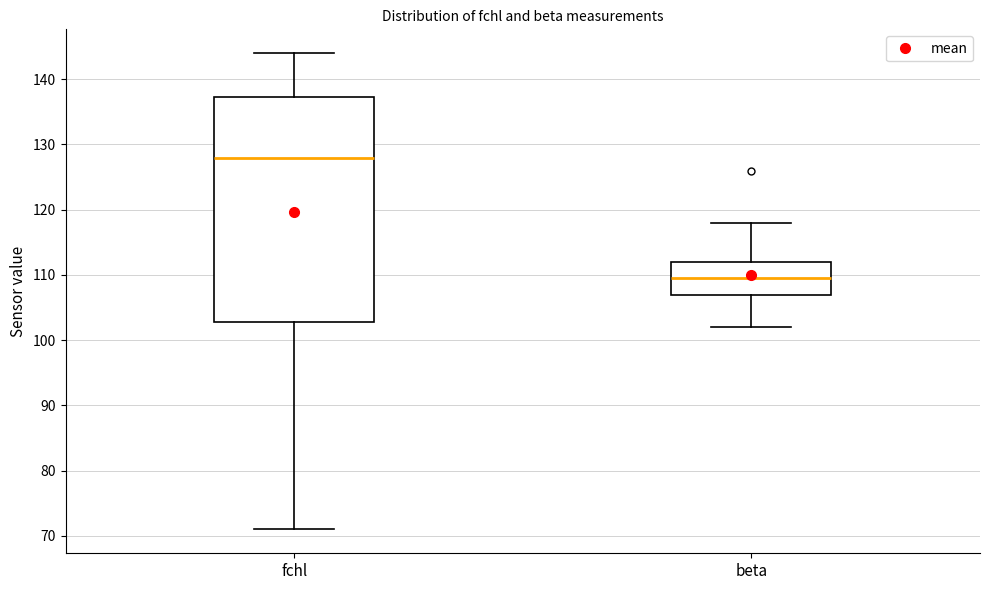

Where does the upper whisker of the box for beta end on the y-axis? The values are not printed on the chart, so give them approximately, as read against the axis.

118